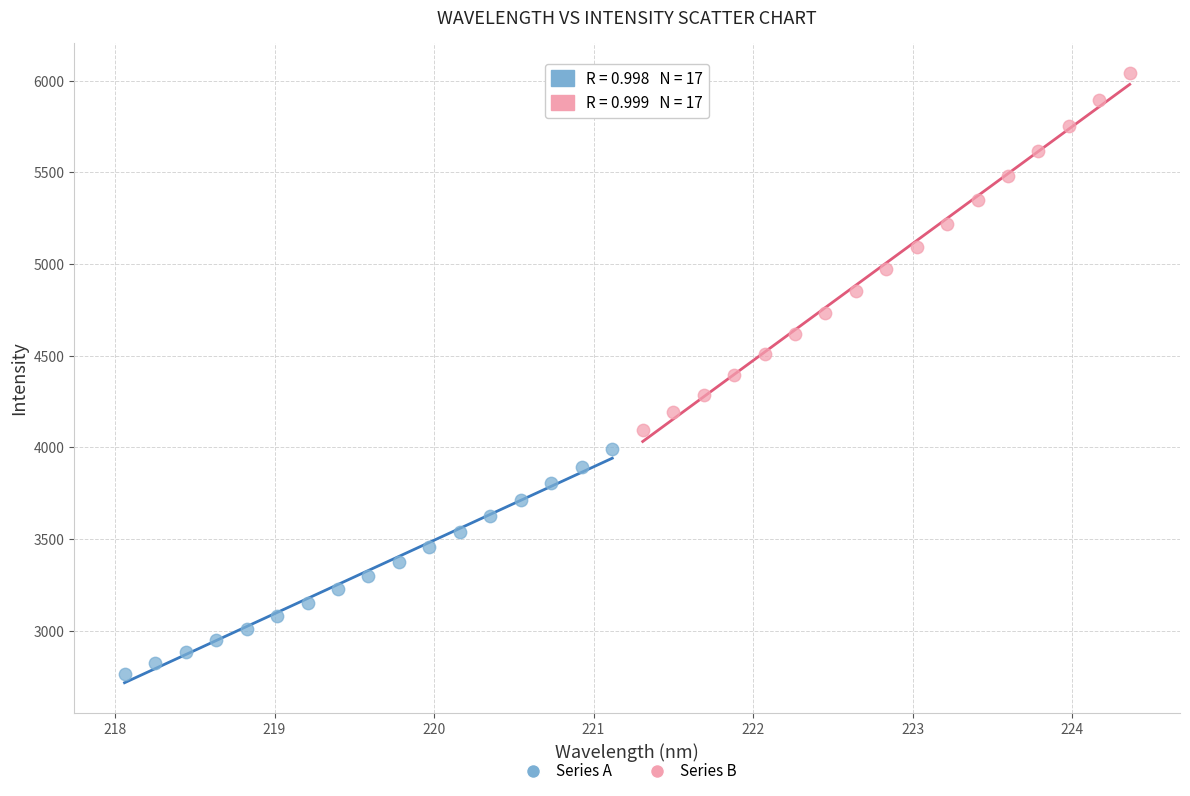

Which series has the widest spread of Y values?

Series B